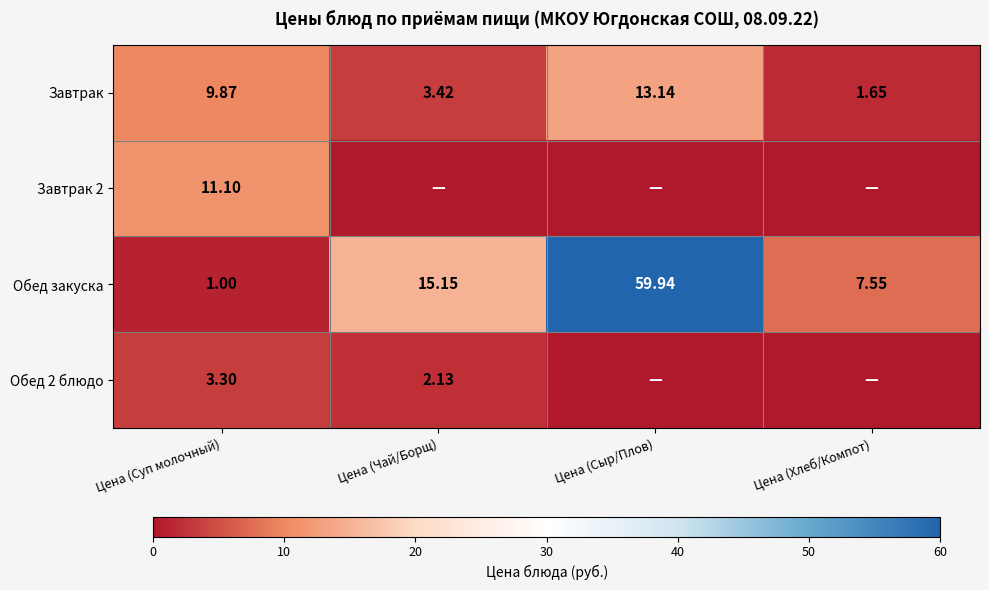

How many distinct data groups are displayed?

4